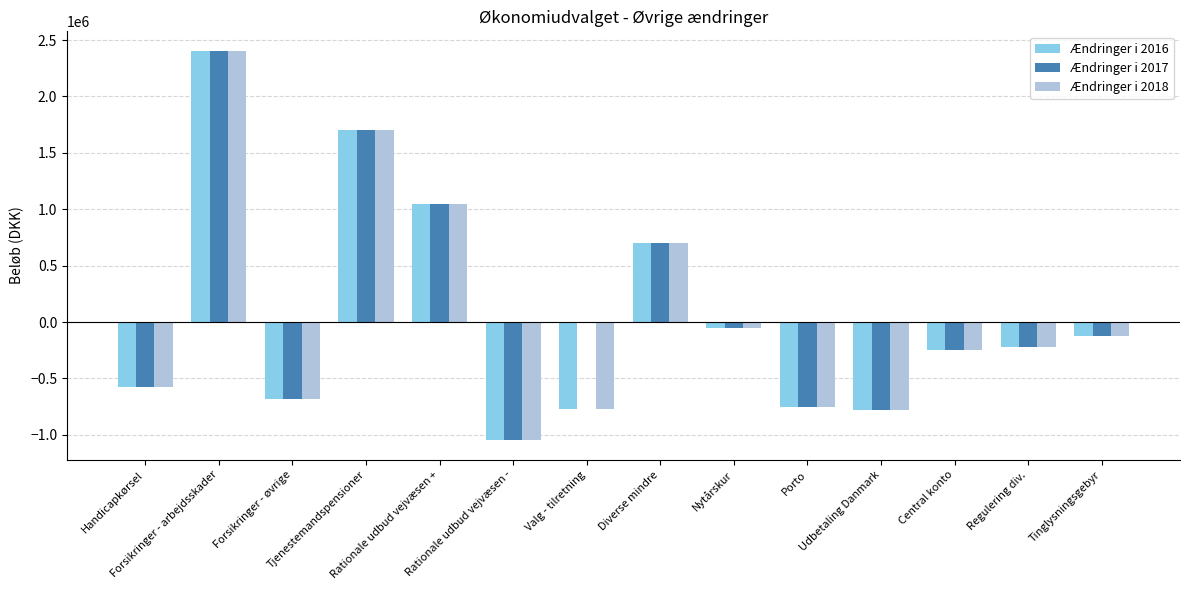

The Ændringer i 2018 series shows -1050000 at Rationale udbud vejvæsen -. True or false?

True